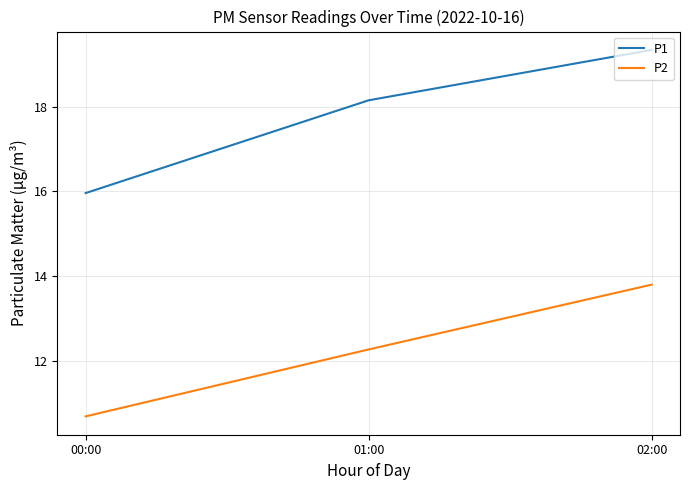

At which label is P2 closest to 12?

01:00